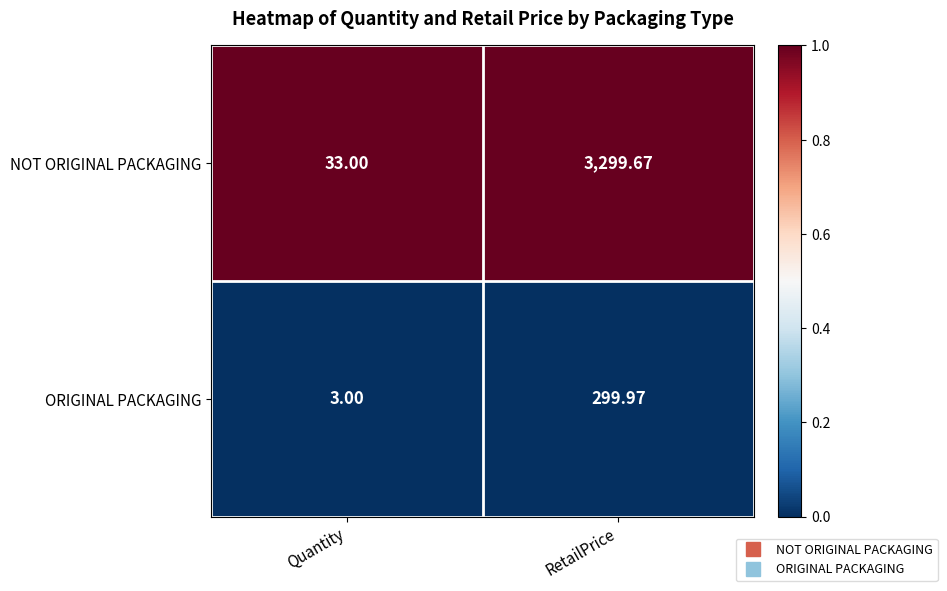

At which category does the chart reach its minimum across all series?

Quantity